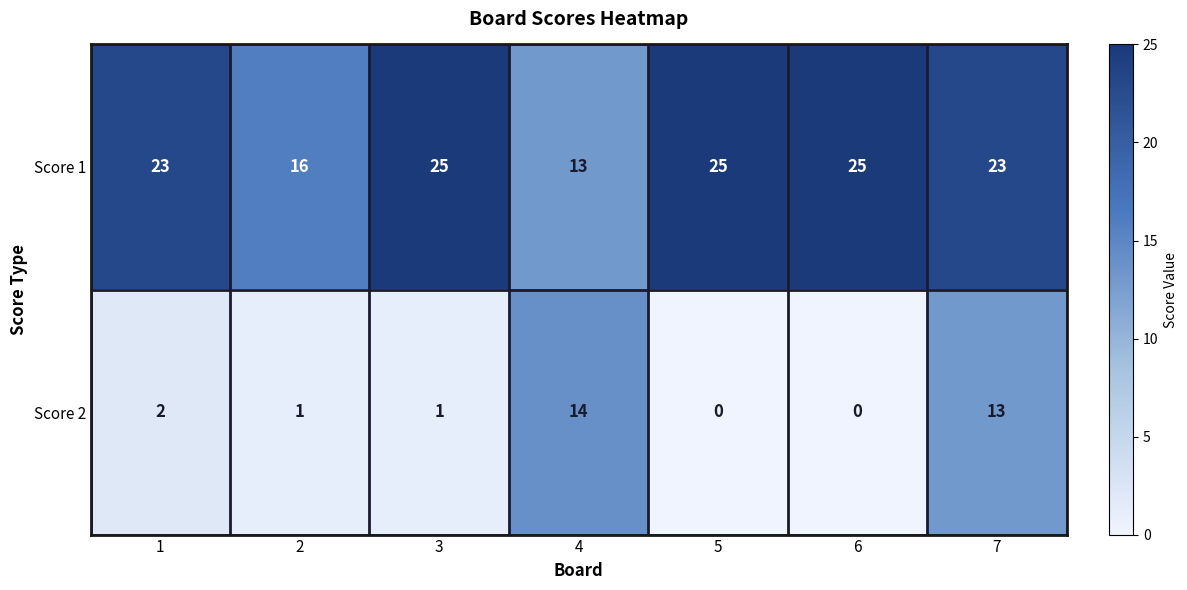

Rank the series at 2 from lowest to highest value.

Score 2, Score 1